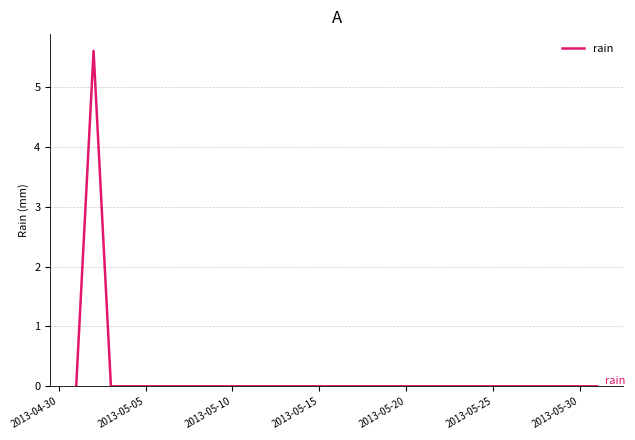

What is the maximum value shown in the chart?

5.6